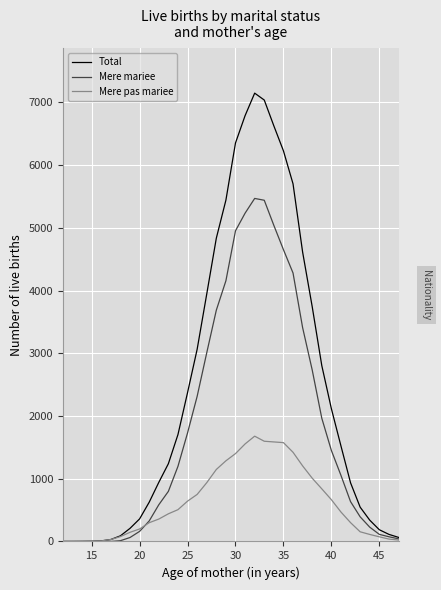

What are all the series names shown in the legend?

Total, Mere mariee, Mere pas mariee